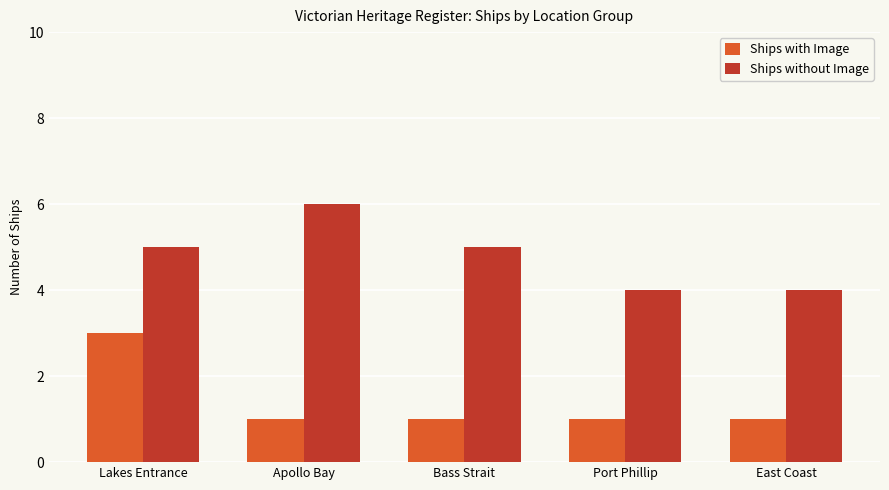

What is the average value of the Ships without Image series?

5